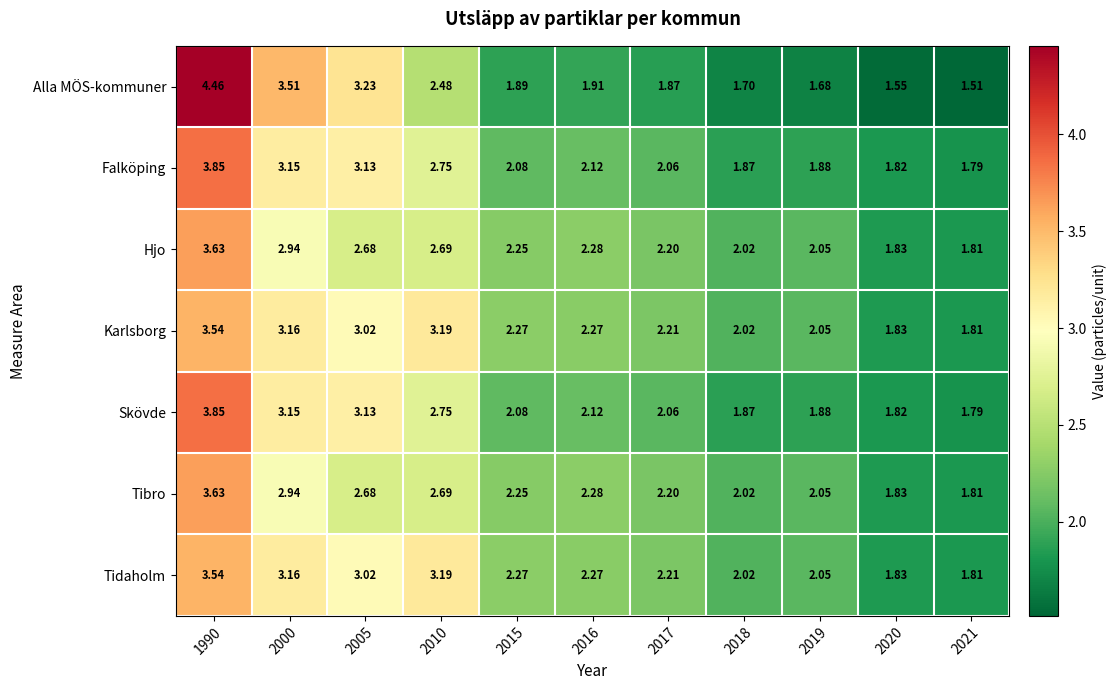

Which series has the widest spread of values?

Alla MÖS-kommuner